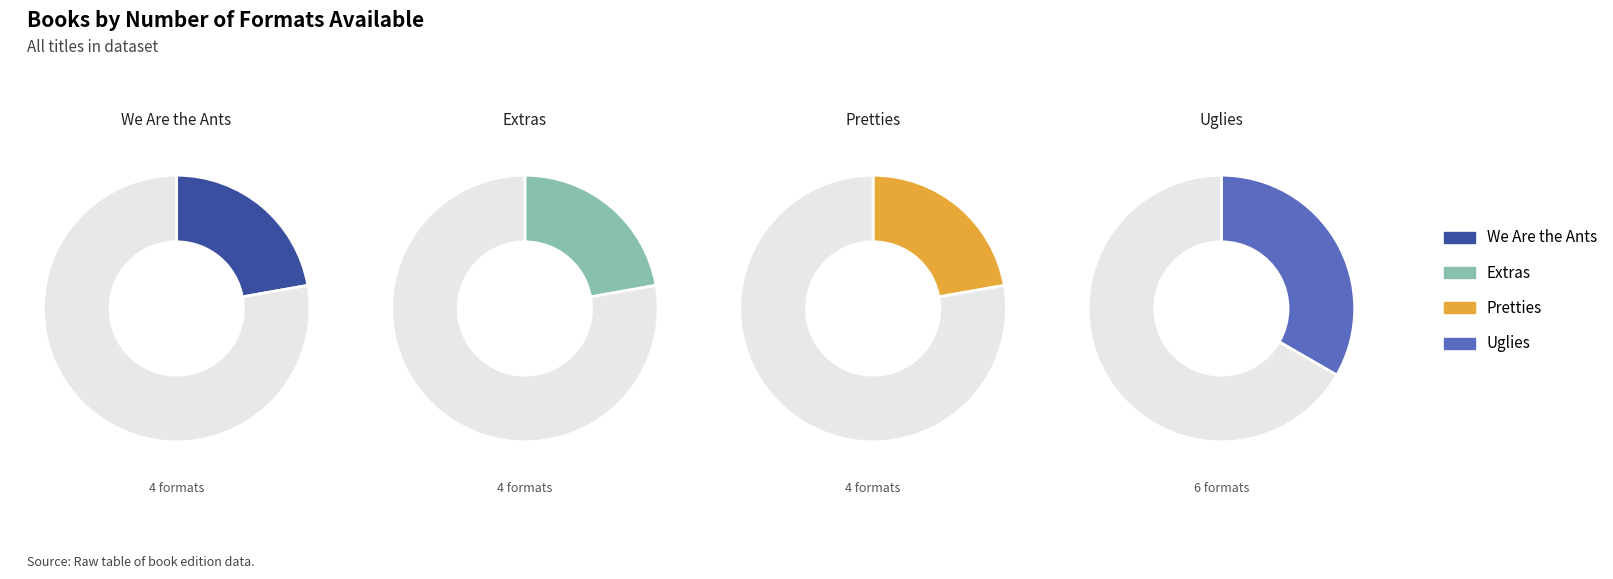

What is the change in value from We Are the Ants to Uglies?

+2